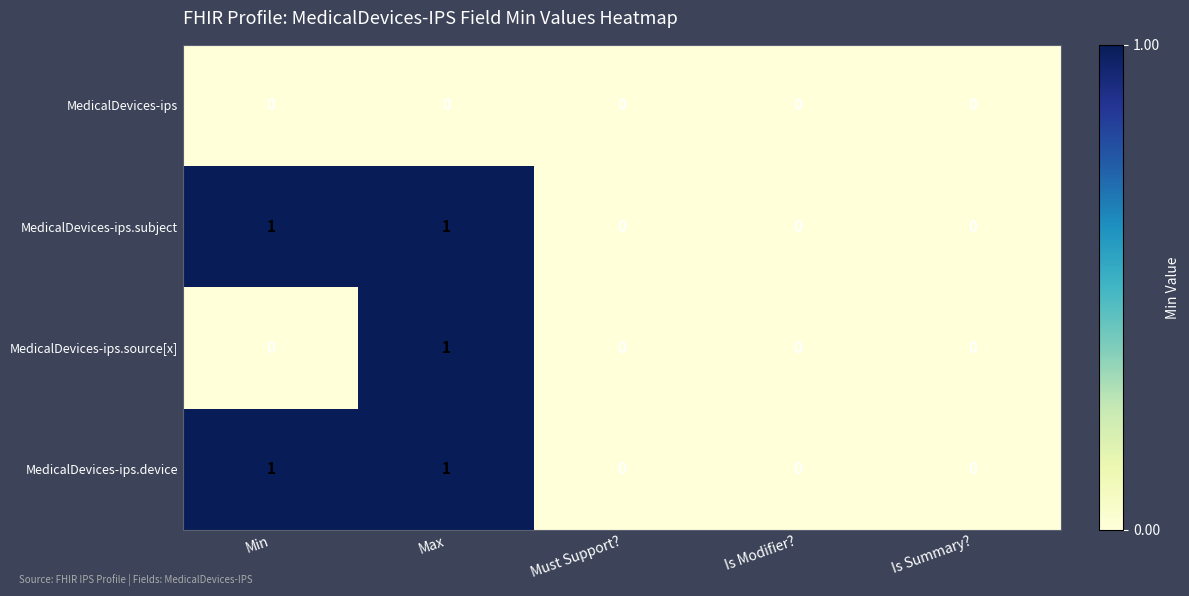

At which category is the sum across all series the highest?

Max